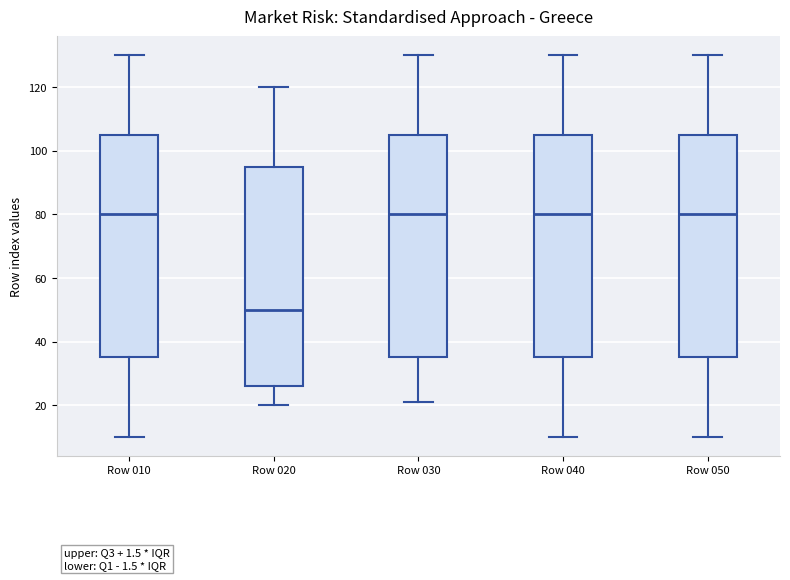

Reading left to right, read every box against the y-axis: the position of its median line, the range the box covers, and the ends of its whiskers. The values are not printed on the chart, so give them approximately, as read against the axis.

Row 010: median 80, box 36 to 106, whiskers 10 to 130
Row 020: median 50, box 26 to 96, whiskers 20 to 120
Row 030: median 80, box 36 to 106, whiskers 22 to 130
Row 040: median 80, box 36 to 106, whiskers 10 to 130
Row 050: median 80, box 36 to 106, whiskers 10 to 130